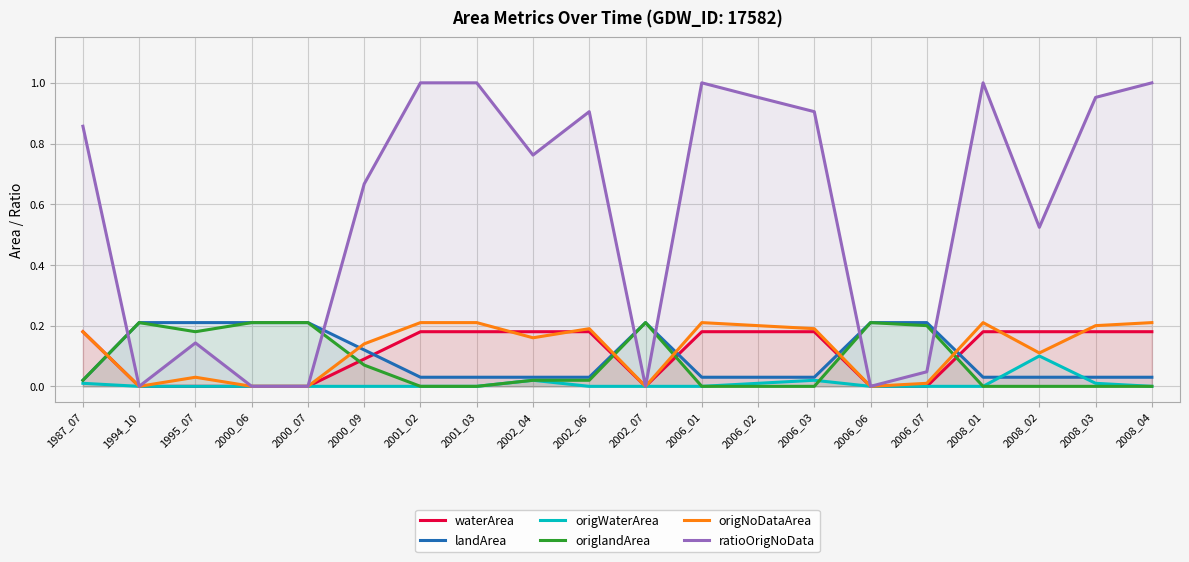

How many data points in origNoDataArea are above 0?

15